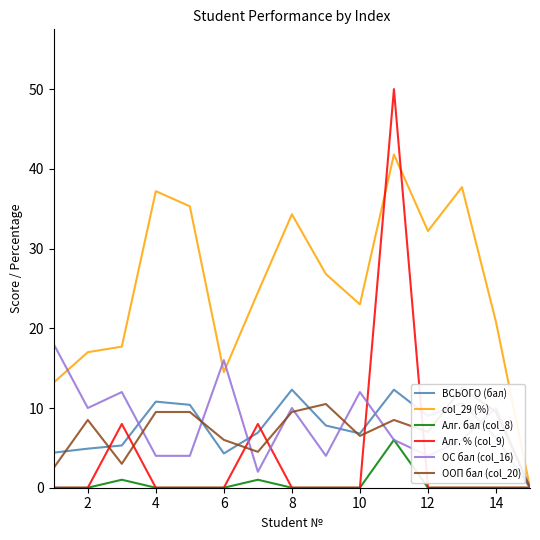

How many data points in ВСЬОГО (бал) are above 6?

10